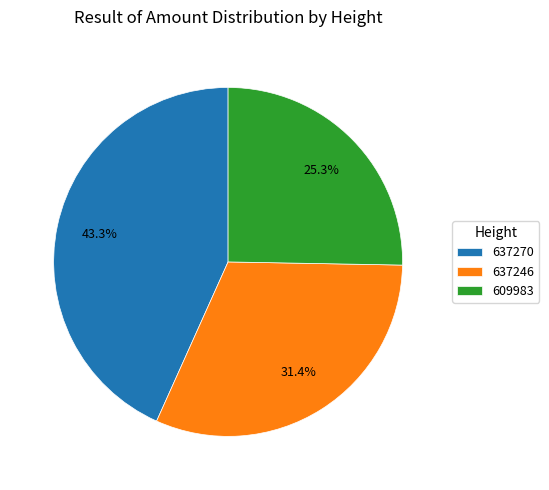

True or false: 637270 accounts for 35% of the total.

False